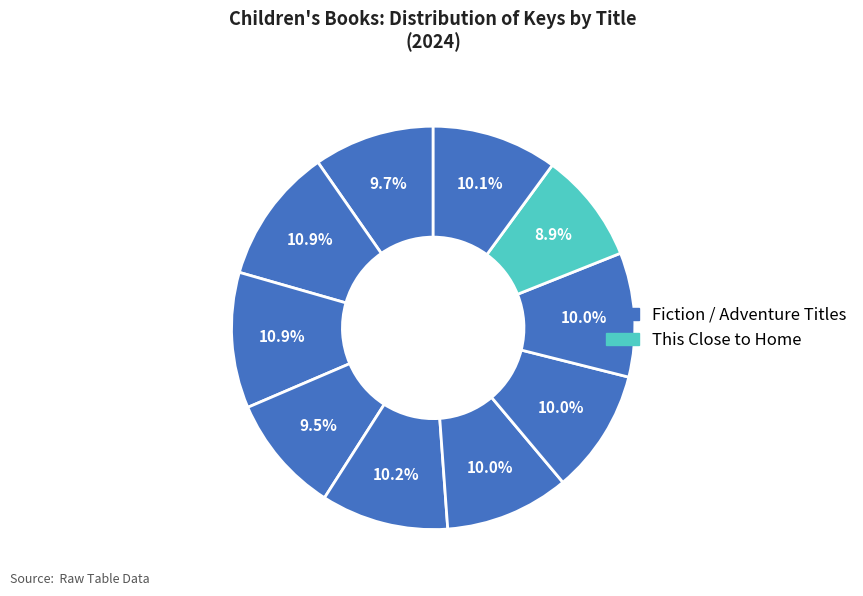

How many segments does this pie chart have?

10